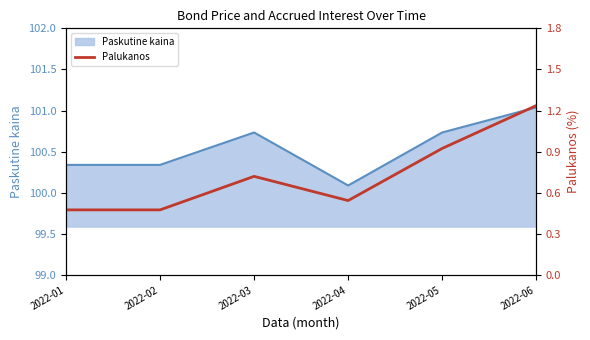

At which category does the chart reach its peak across all series?

2022-06